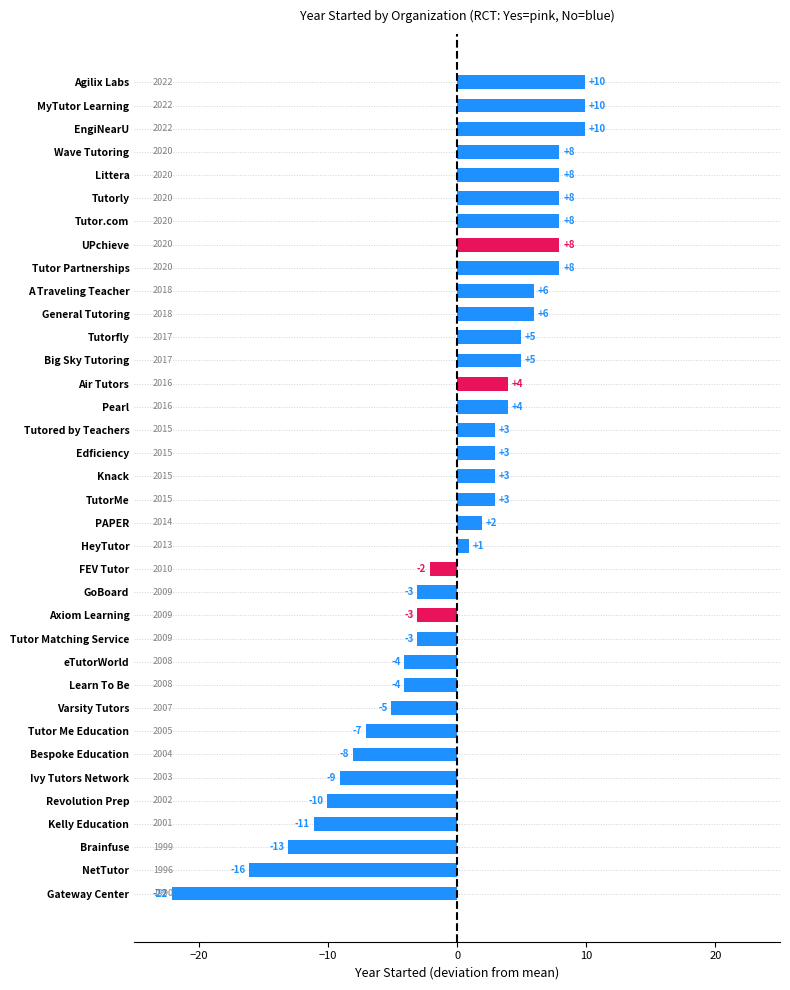

At which category does the chart reach its peak across all series?

Agilix Labs